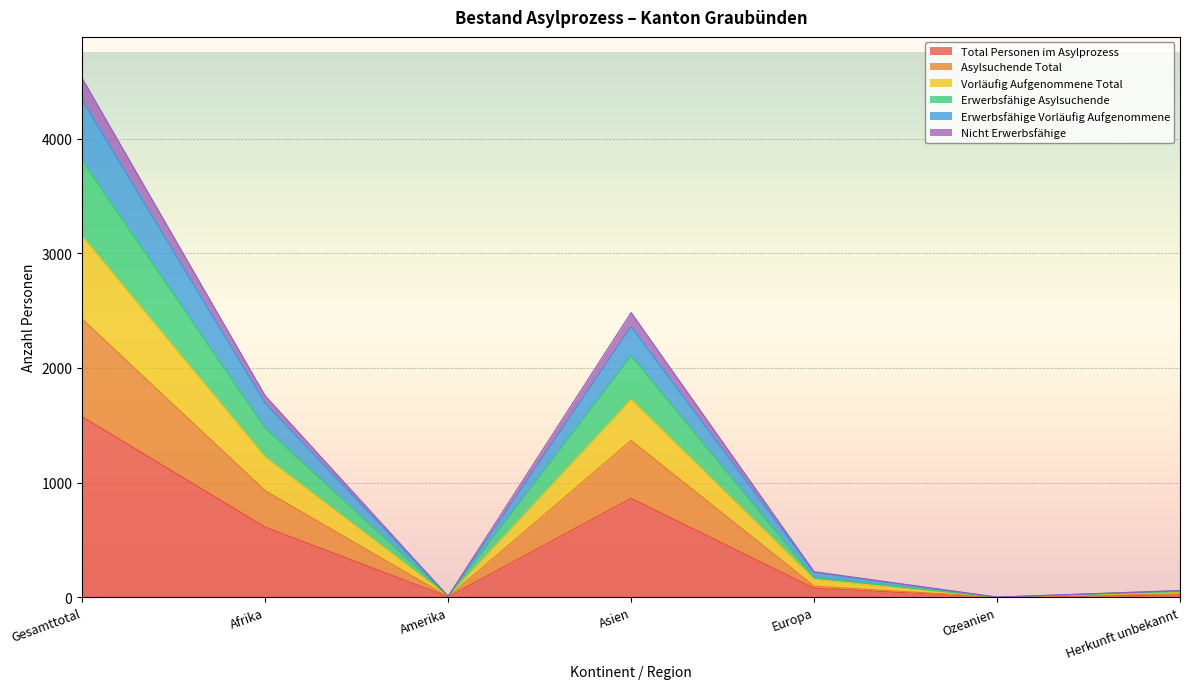

What is the highest value of the Total Personen im Asylprozess series?

1574